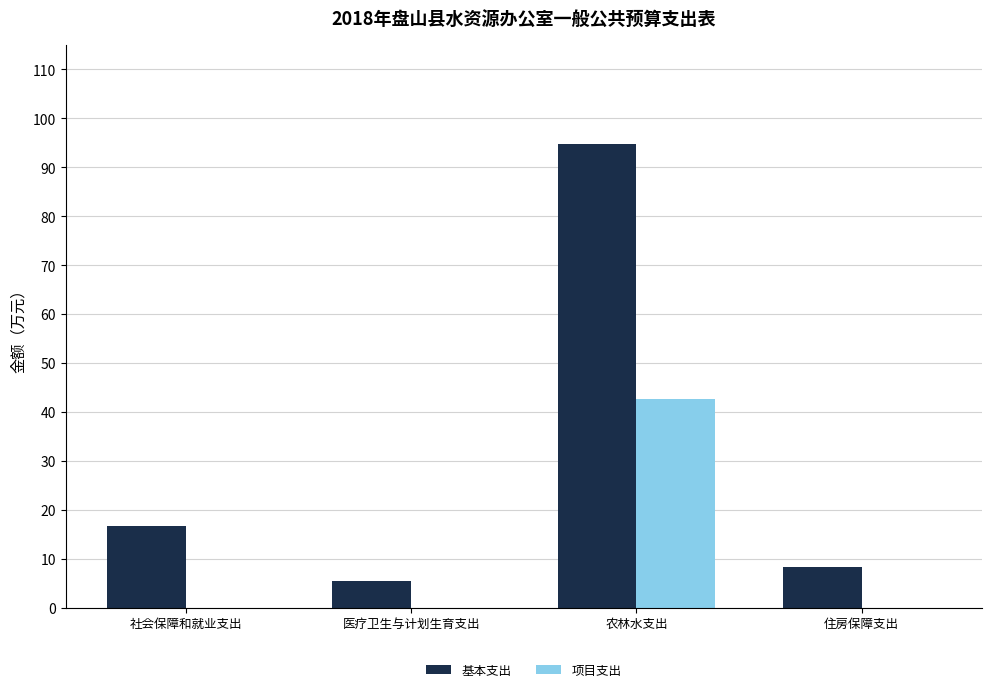

How many groups of bars are there?

4